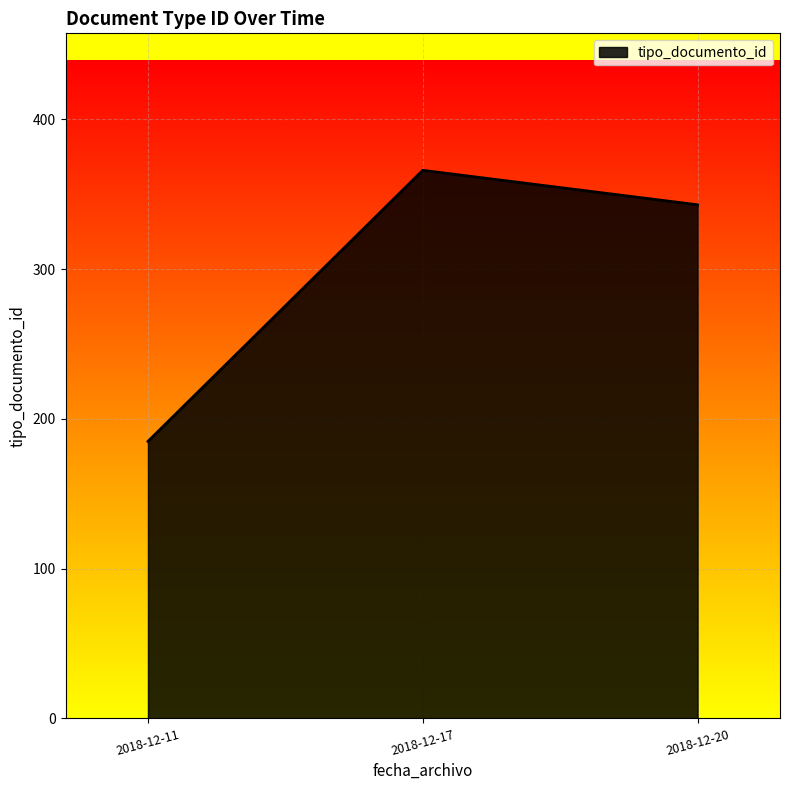

What is the average value?

298